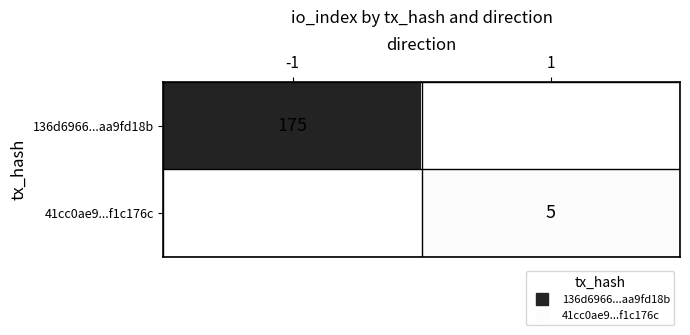

At how many categories does at least one series exceed 53?

1